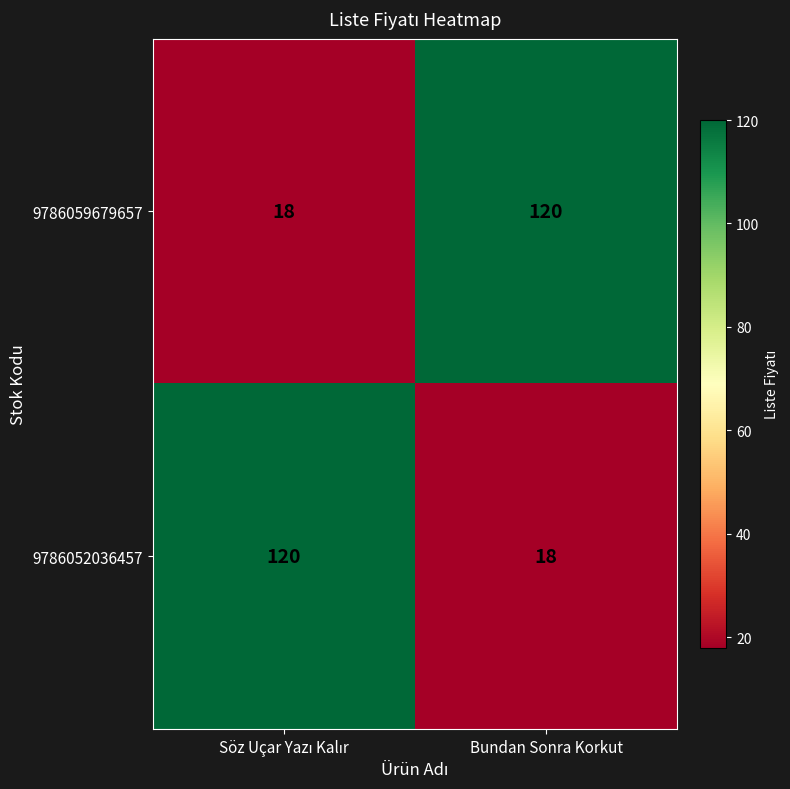

Read the 9786059679657 value at Bundan Sonra Korkut, to the nearest 50.

100